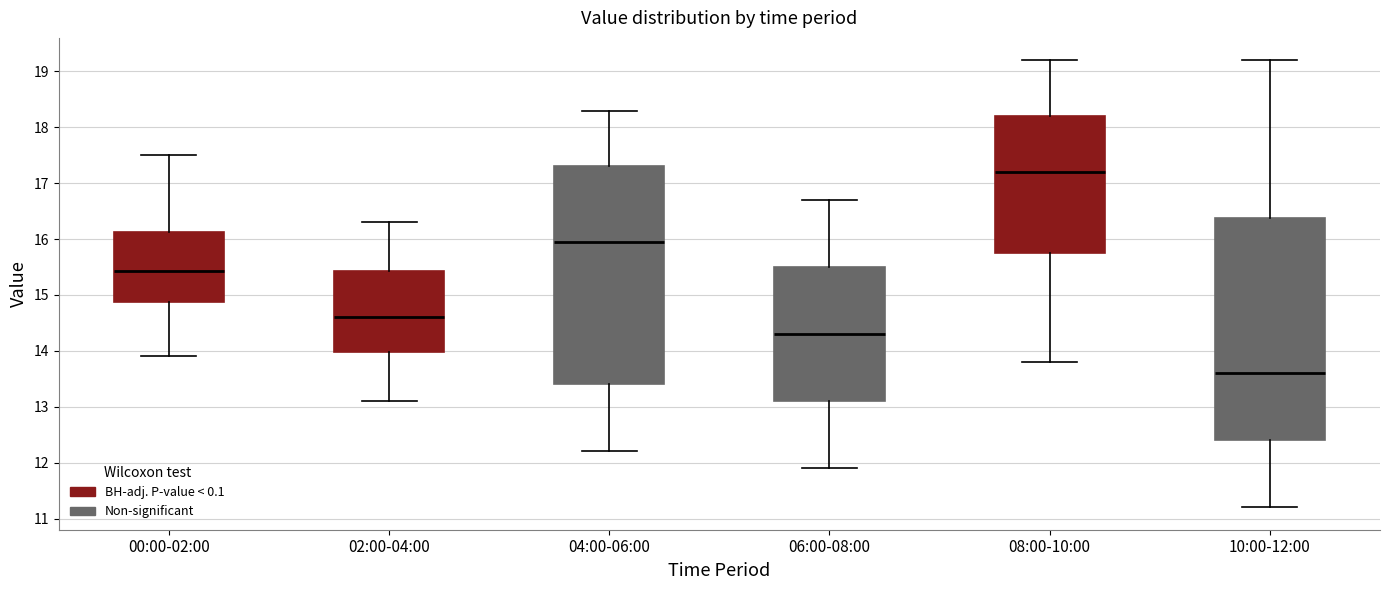

Reading left to right, transcribe this box plot: for each box, give where its median line is, the range the box spans, and where its two whiskers end, as read against the y-axis. The values are not printed on the chart, so give them approximately, as read against the axis.

00:00-02:00: median 15.4, box 14.9 to 16.1, whiskers 13.9 to 17.5
02:00-04:00: median 14.6, box 14.0 to 15.4, whiskers 13.1 to 16.3
04:00-06:00: median 16.0, box 13.4 to 17.3, whiskers 12.2 to 18.3
06:00-08:00: median 14.3, box 13.1 to 15.5, whiskers 11.9 to 16.7
08:00-10:00: median 17.2, box 15.8 to 18.2, whiskers 13.8 to 19.2
10:00-12:00: median 13.6, box 12.4 to 16.4, whiskers 11.2 to 19.2